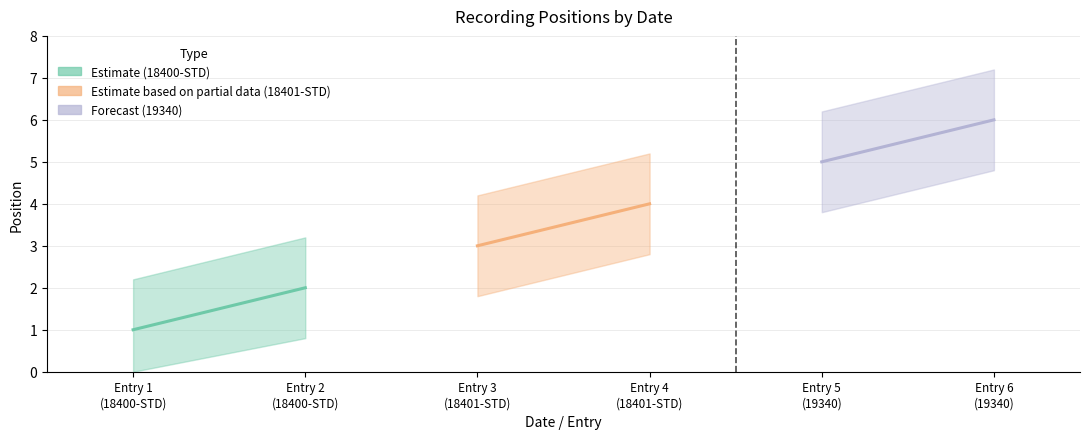

Count the values in the range 2 to 5.

4